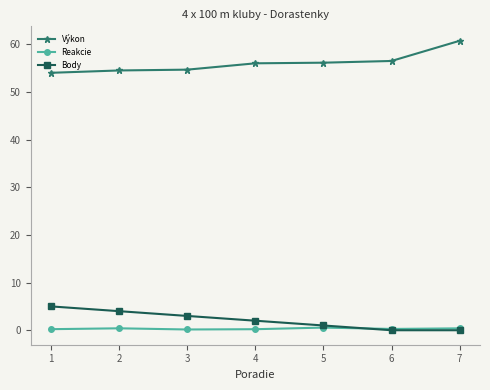

Is this an area chart (filled region under the line)?

No